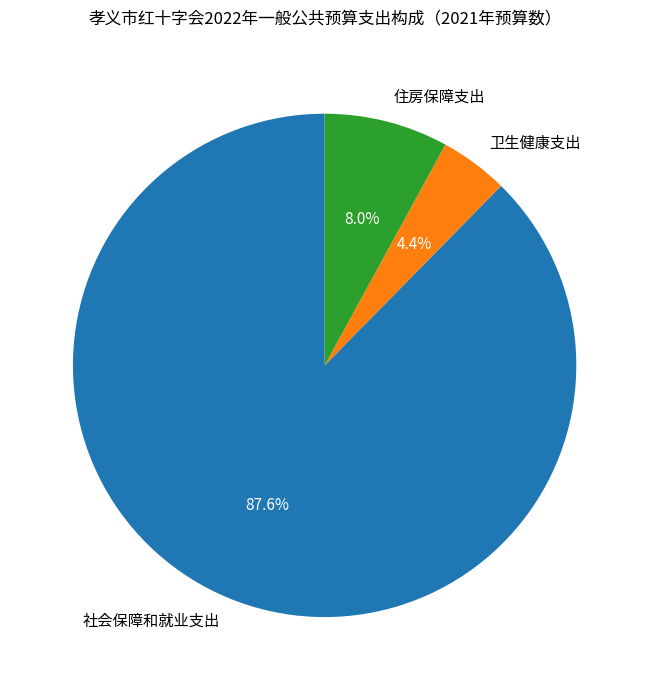

True or false: 住房保障支出 accounts for 8% of the total.

True